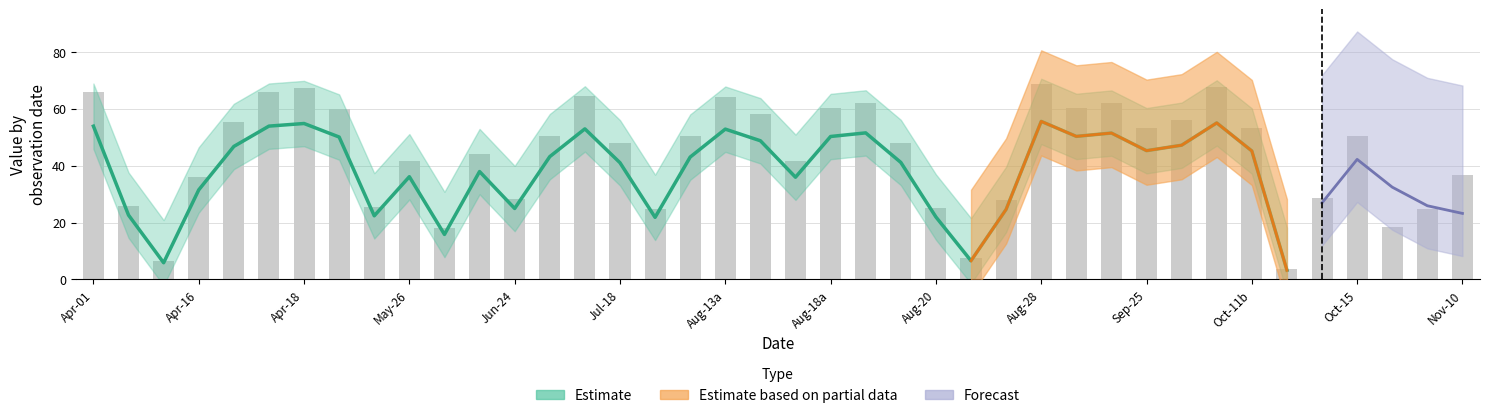

What is the difference between the values at Aug-28 and Oct-15?

18.1